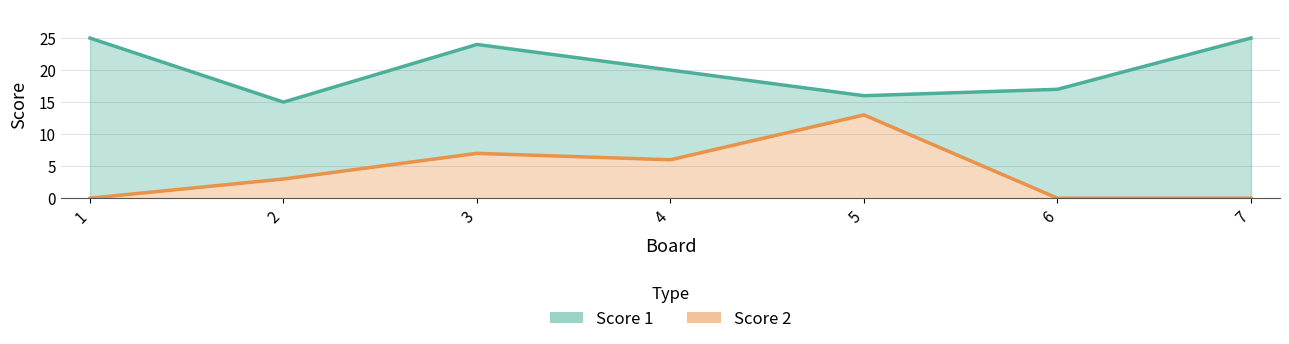

Reading right to left, transcribe all the data shown in this chart.

Score 1: 7=25	6=17	5=16	4=20	3=24	2=15	1=25
Score 2: 7=0	6=0	5=13	4=6	3=7	2=3	1=0